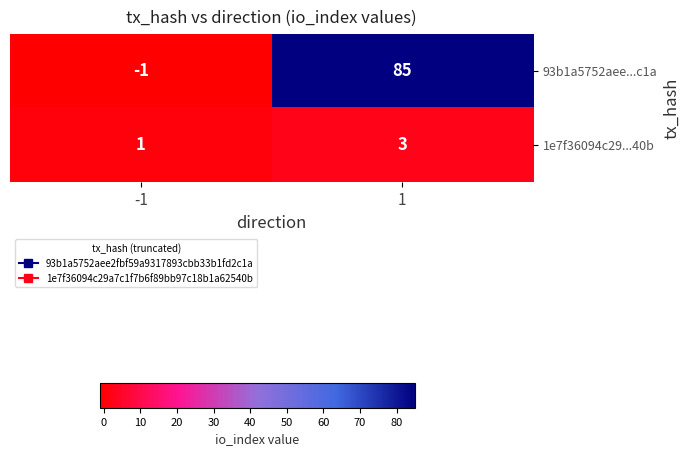

Which series changed the most between -1 and 1?

93b1a5752aee...c1a